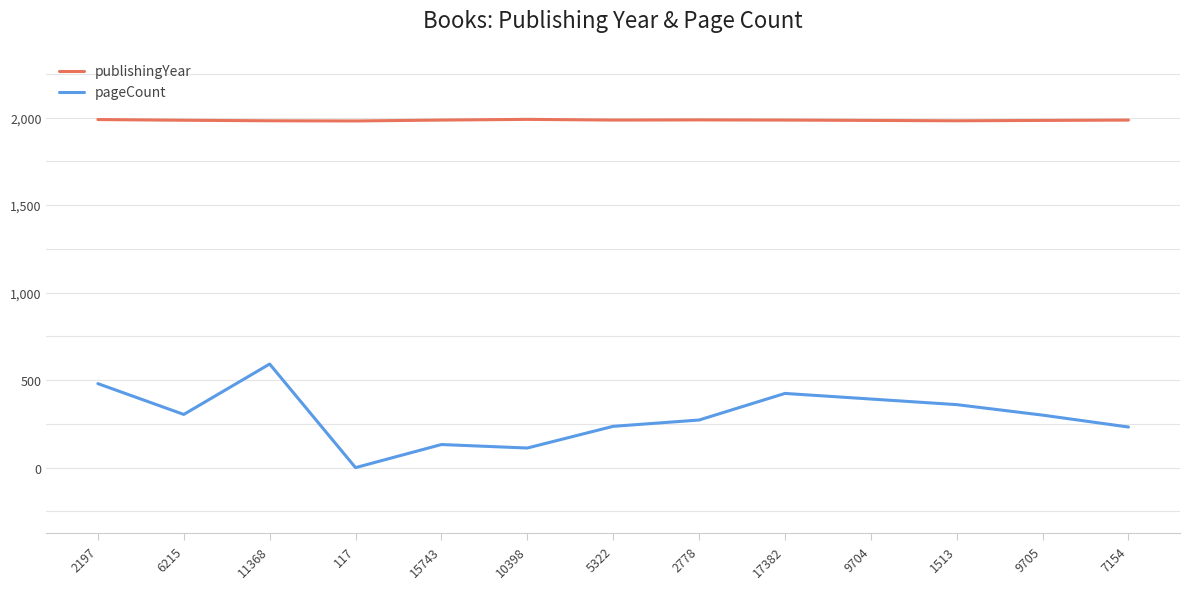

Which series has the largest total across all categories?

publishingYear